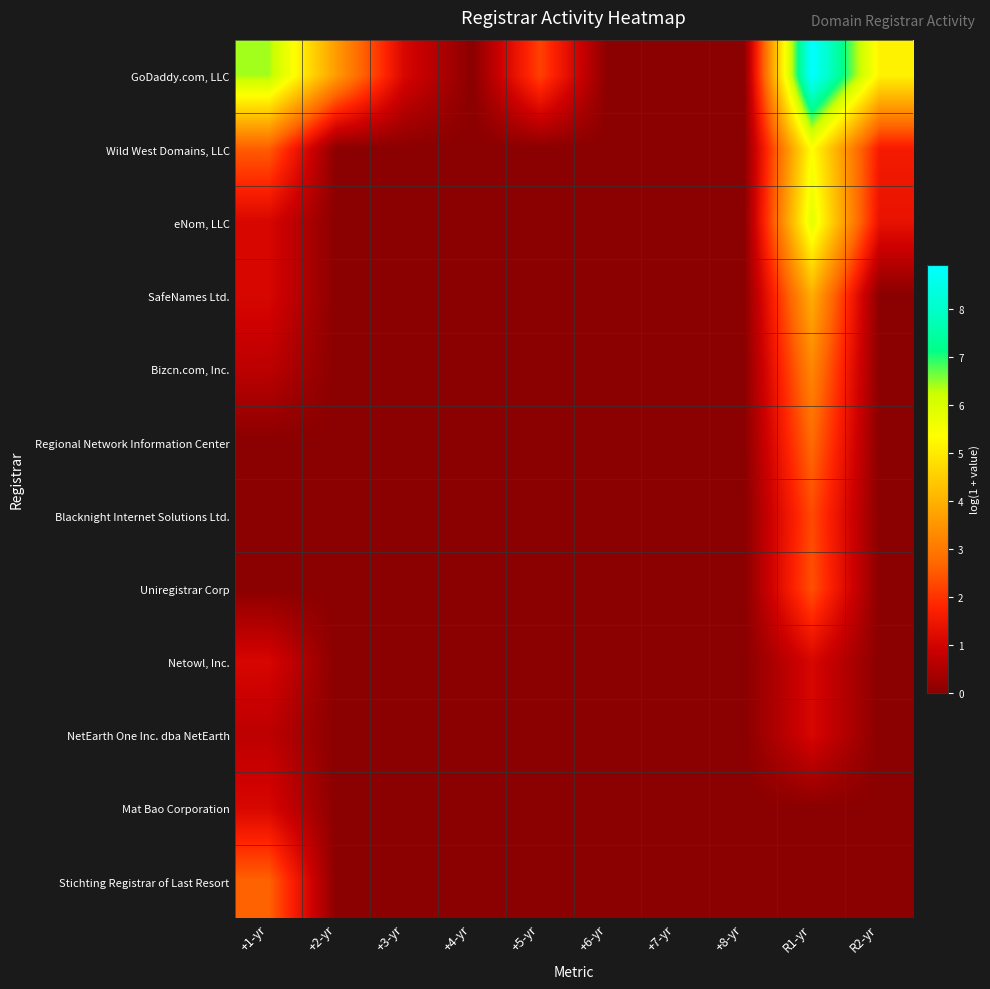

List the series in order of their peak value, highest first.

GoDaddy.com, LLC, eNom, LLC, Wild West Domains, LLC, SafeNames Ltd., Bizcn.com, Inc., Regional Network Information Center, Stichting Registrar of Last Resort, Uniregistrar Corp, Blacknight Internet Solutions Ltd., Netowl, Inc., NetEarth One Inc. dba NetEarth, Mat Bao Corporation